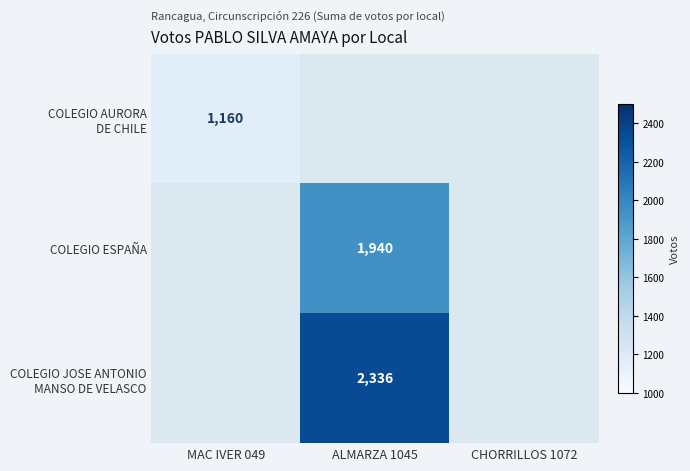

Is it true that COLEGIO ESPAÑA equals 1940 at ALMARZA 1045?

True